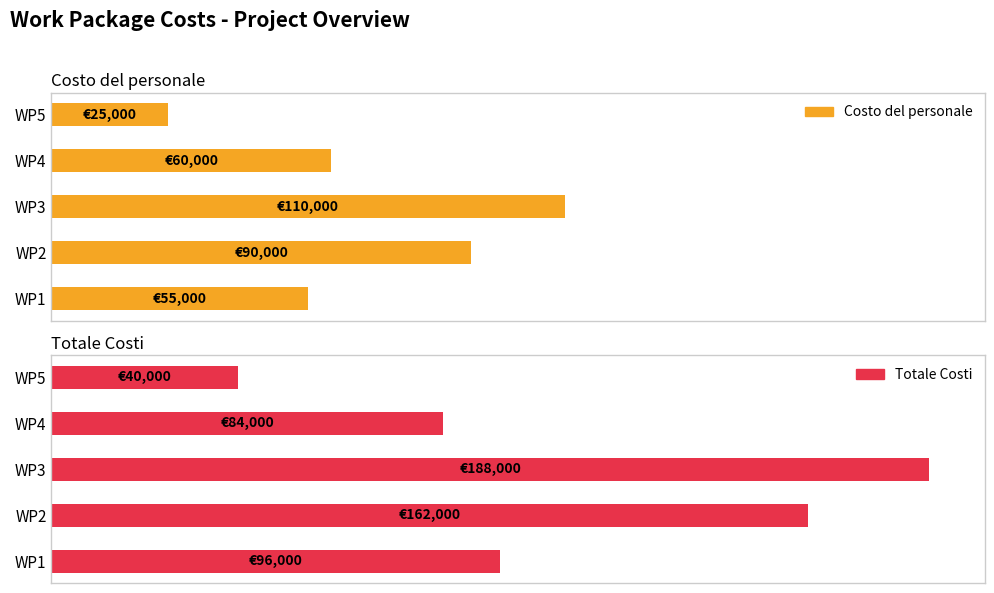

At which label does Totale Costi first exceed 96000?

25000